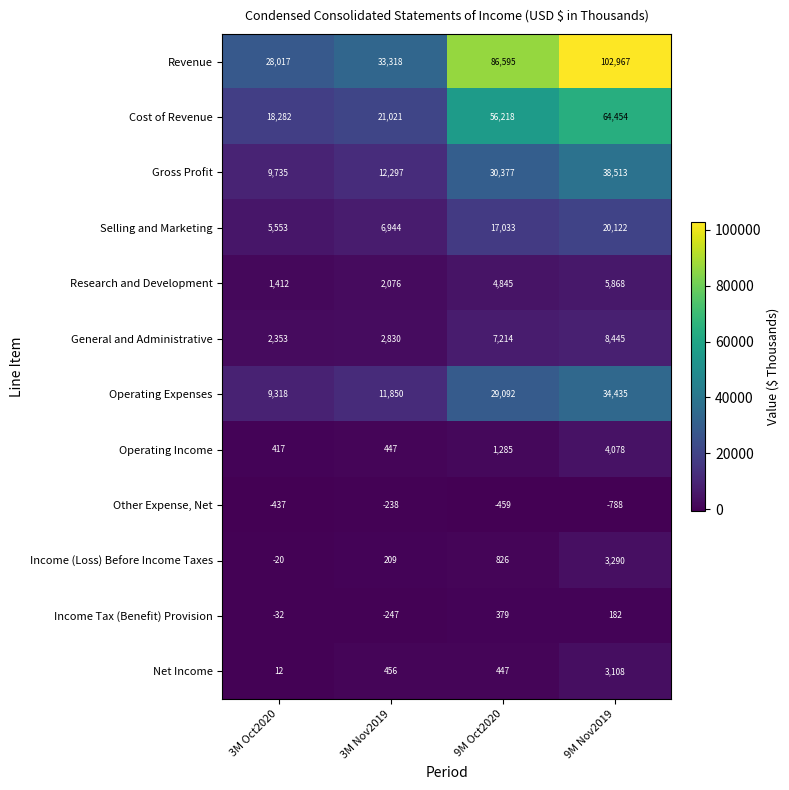

How many series are shown in this chart?

12